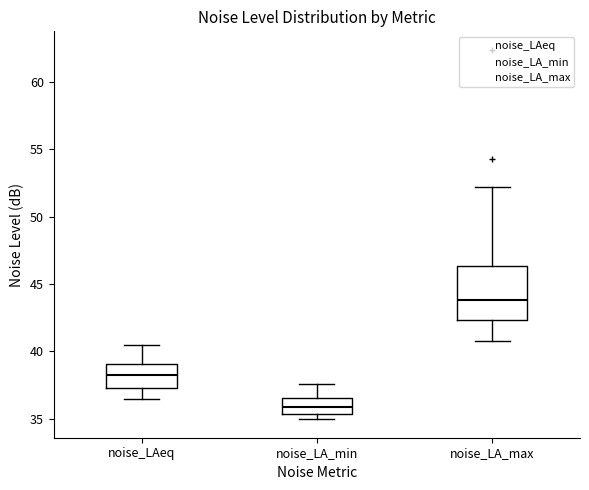

Reading left to right, read every box against the y-axis: the position of its median line, the range the box covers, and the ends of its whiskers. The values are not printed on the chart, so give them approximately, as read against the axis.

noise_LAeq: median 38.0, box 37.5 to 39.0, whiskers 36.5 to 40.5
noise_LA_min: median 36.0, box 35.5 to 36.5, whiskers 35.0 to 37.5
noise_LA_max: median 44.0, box 42.5 to 46.5, whiskers 41.0 to 52.0